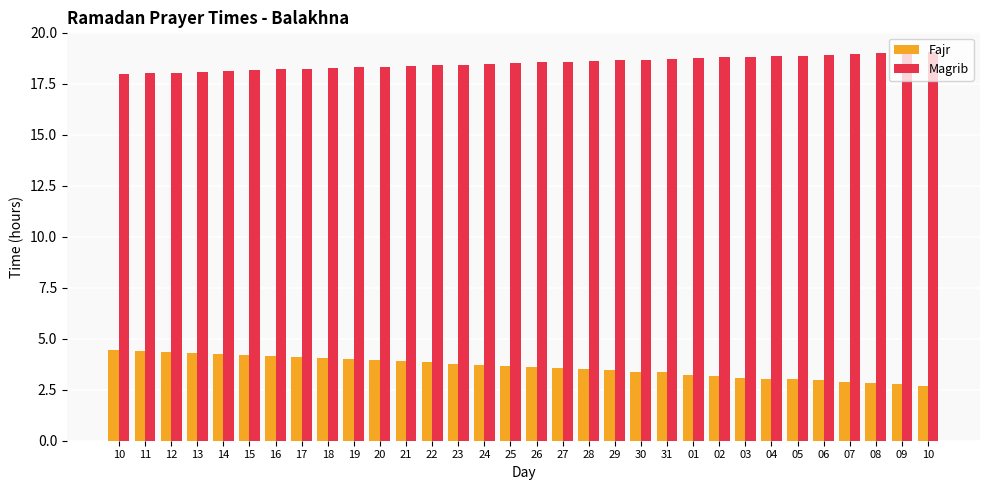

How many data points does each series have?

32